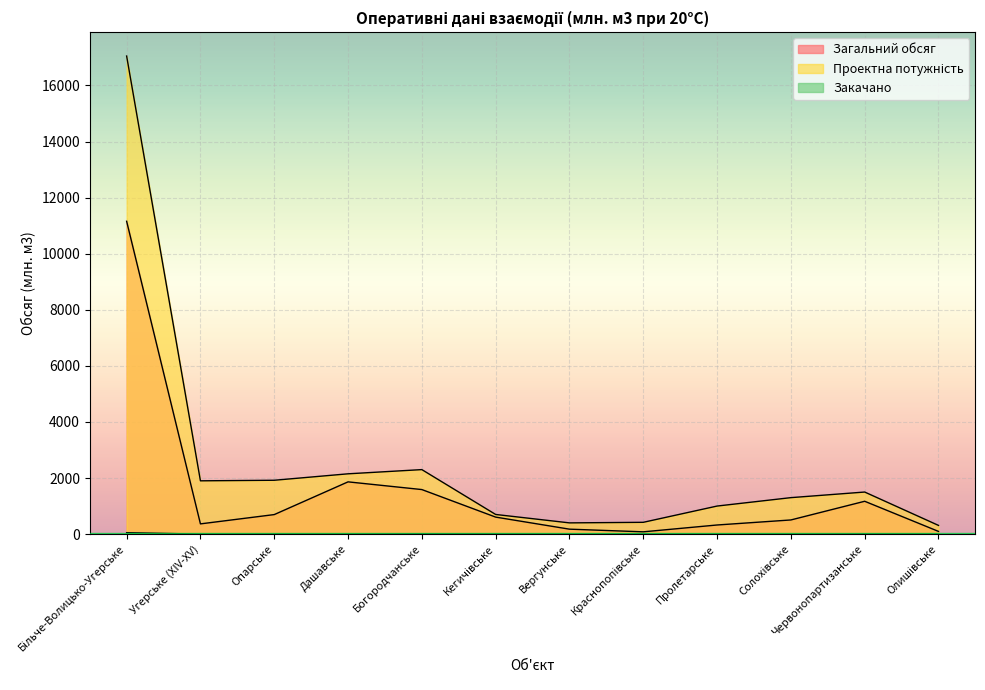

Which series has the largest total across all categories?

Проектна потужність